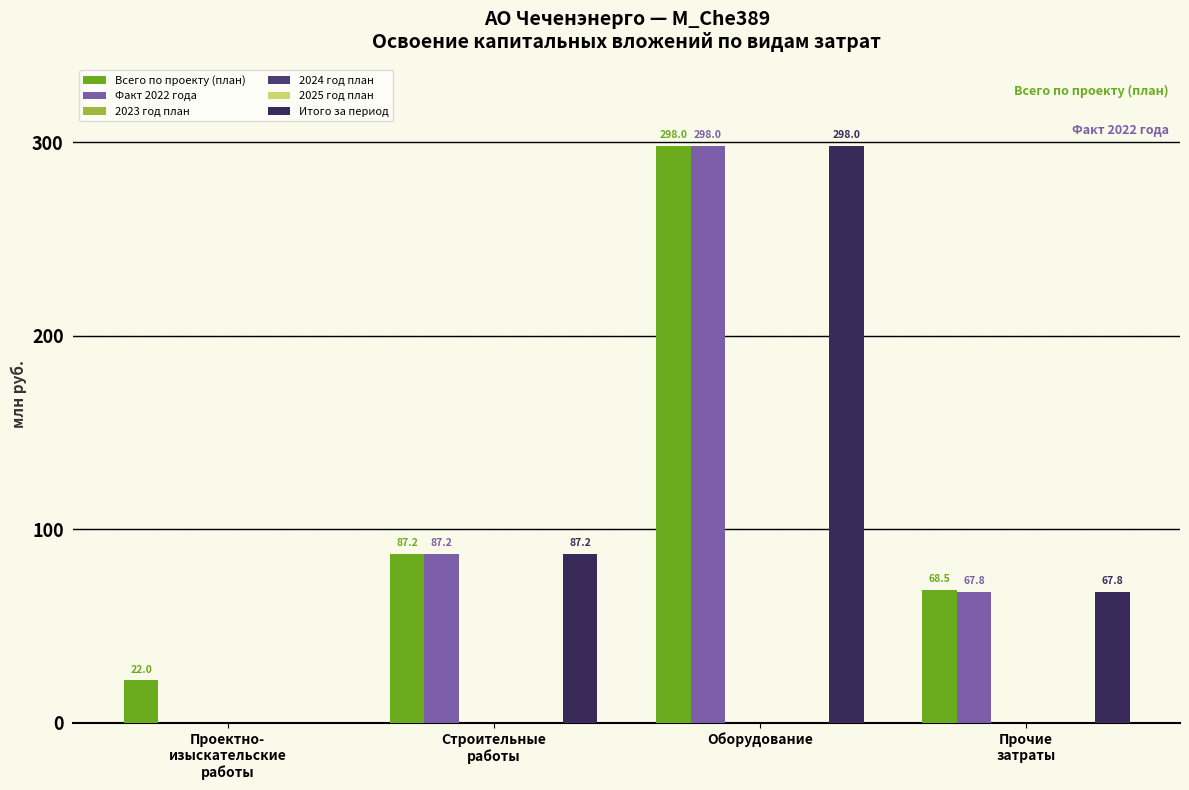

What is the label of the 1st bar from the left?

Проектно-
изыскательские
работы